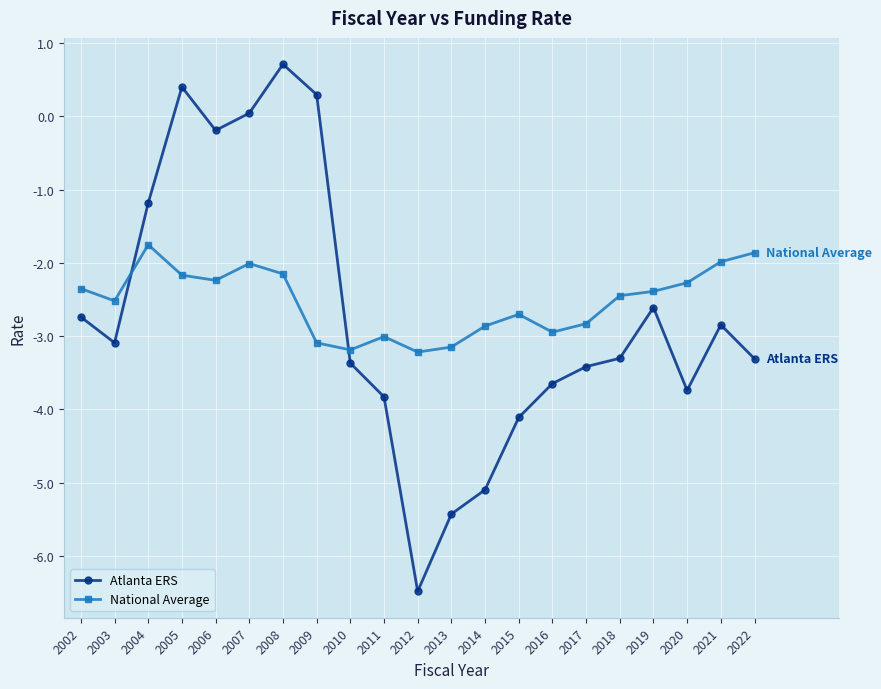

What is the spread (max minus min) of values at 2004?

0.6